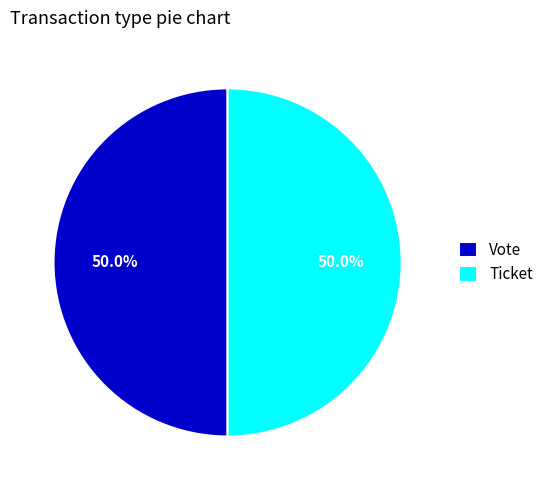

What percentage is the Vote slice, to the nearest percent?

50%